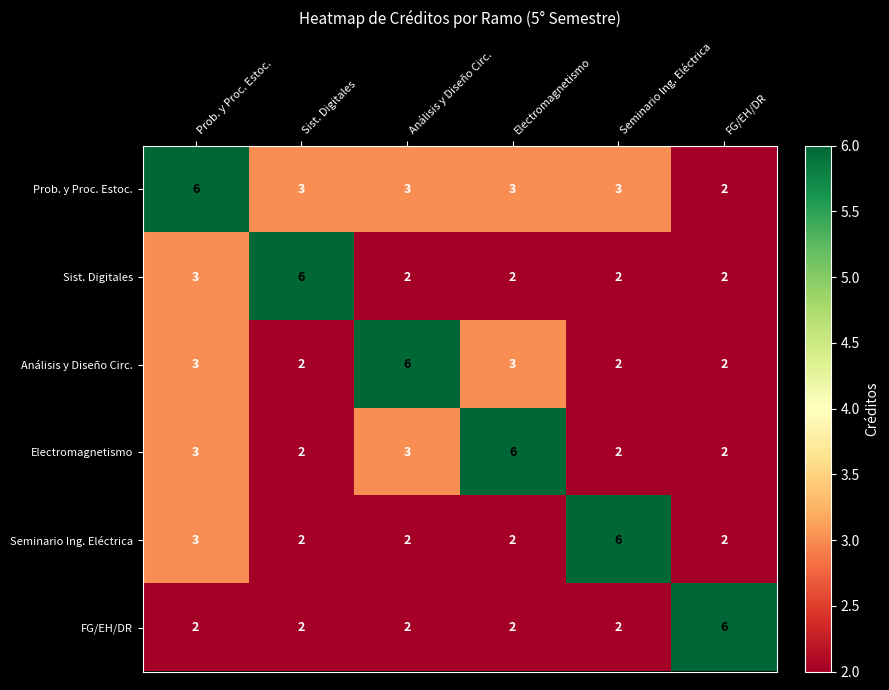

At which label is Sist. Digitales closest to 4?

Prob. y Proc. Estoc.